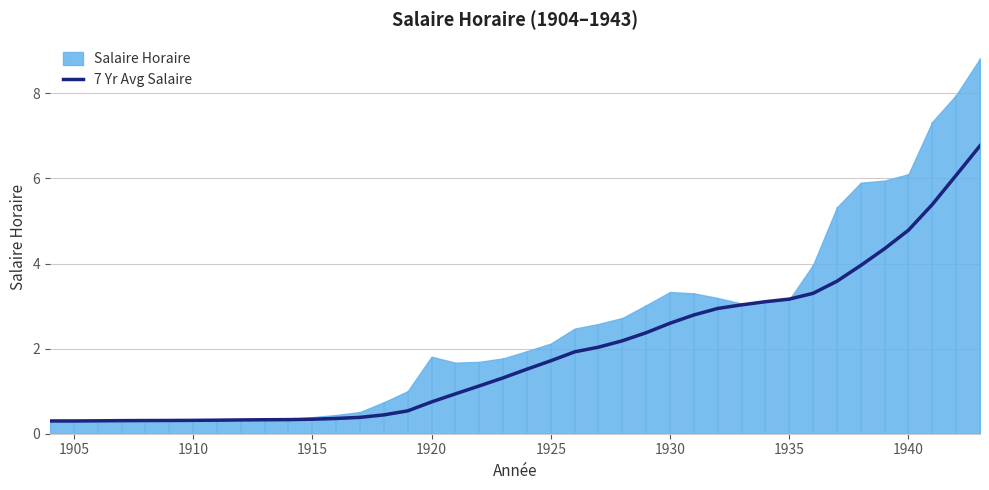

What is the highest value of the 7 Yr Avg Salaire series?

6.8